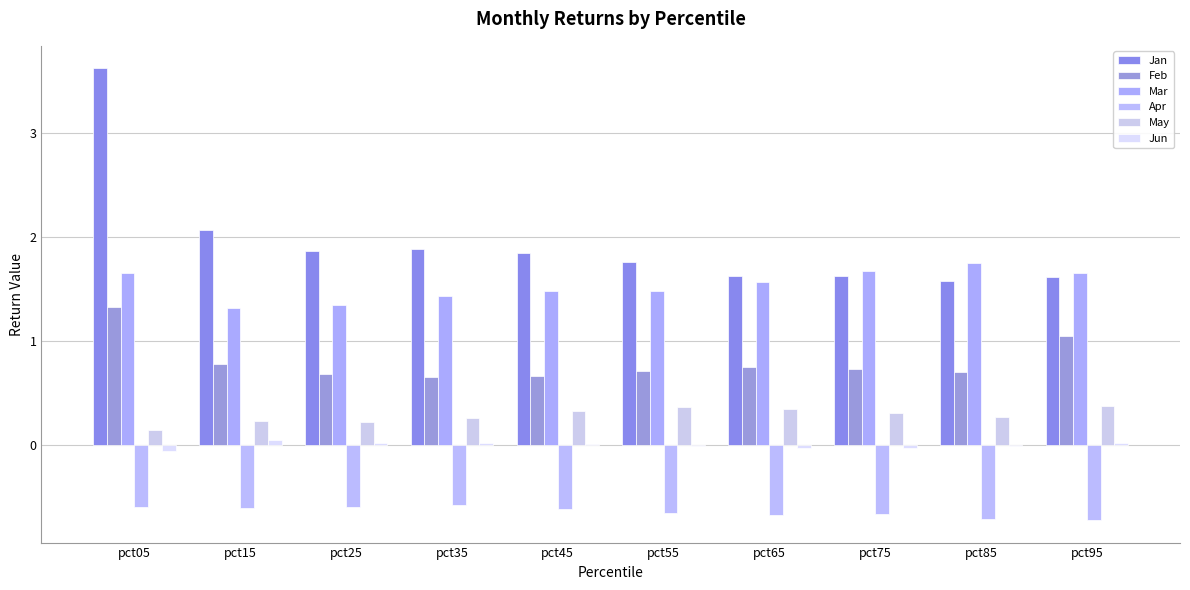

Reading left to right, transcribe all the data shown in this chart.

Jan: 3.6	2.1	1.9	1.9	1.8	1.8	1.6	1.6	1.6	1.6
Feb: 1.3	0.8	0.7	0.7	0.7	0.7	0.8	0.7	0.7	1.0
Mar: 1.7	1.3	1.3	1.4	1.5	1.5	1.6	1.7	1.8	1.6
Apr: -0.6	-0.6	-0.6	-0.6	-0.6	-0.7	-0.7	-0.7	-0.7	-0.7
May: 0.1	0.2	0.2	0.3	0.3	0.4	0.3	0.3	0.3	0.4
Jun: -0.1	0.0	0.0	0.0	0.0	-0.0	-0.0	-0.0	-0.0	0.0